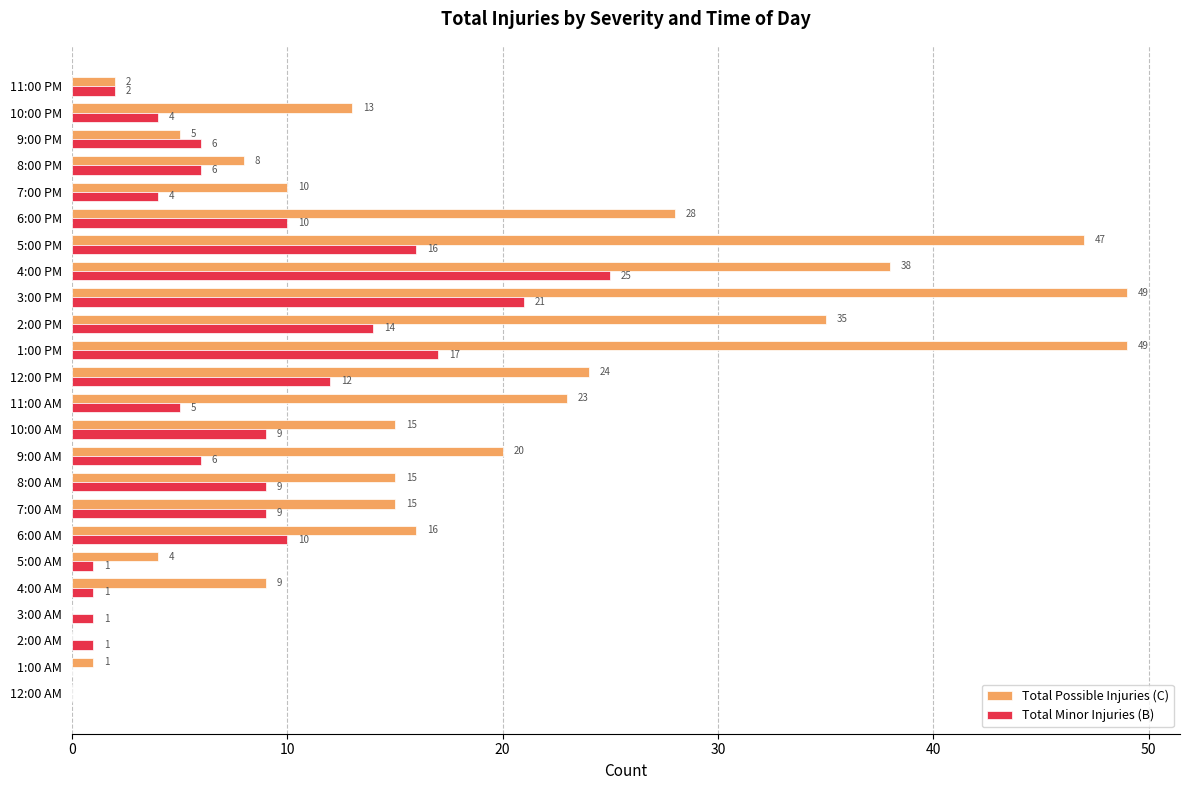

What is the highest value of the Total Possible Injuries (C) series?

49